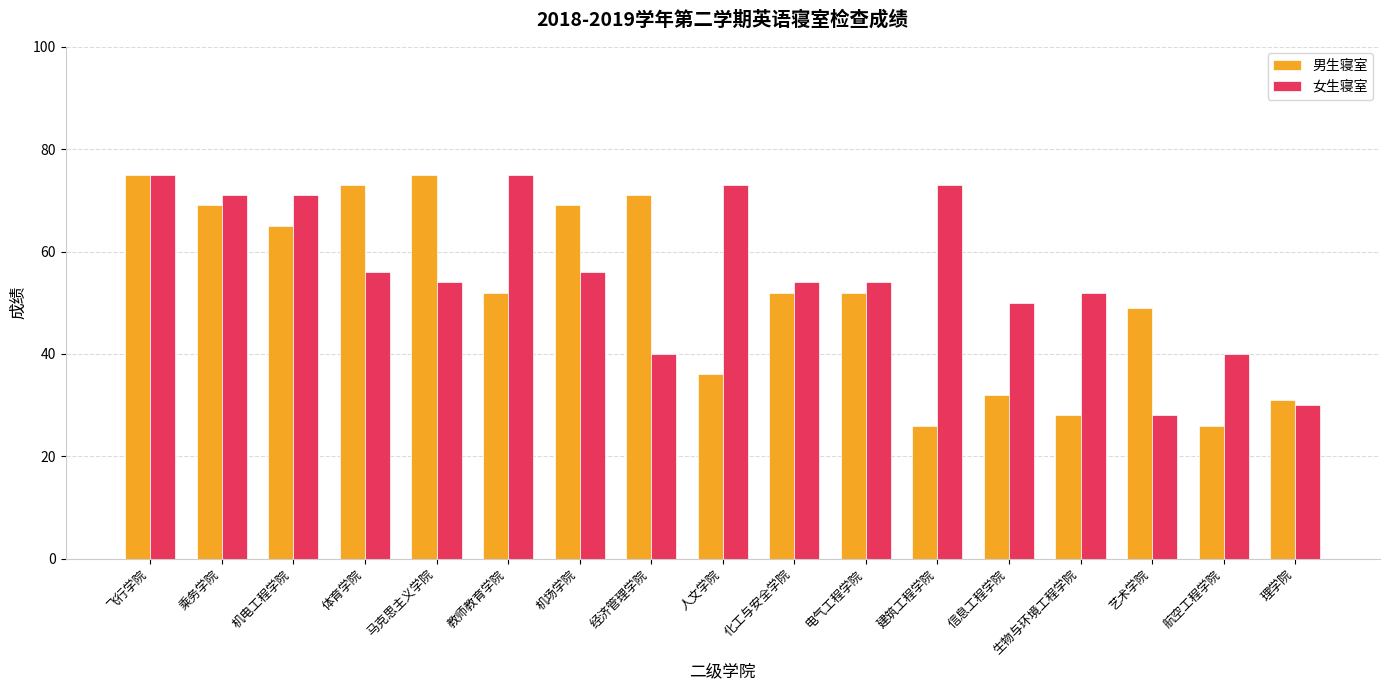

What is the difference between the highest and lowest values at 建筑工程学院?

47